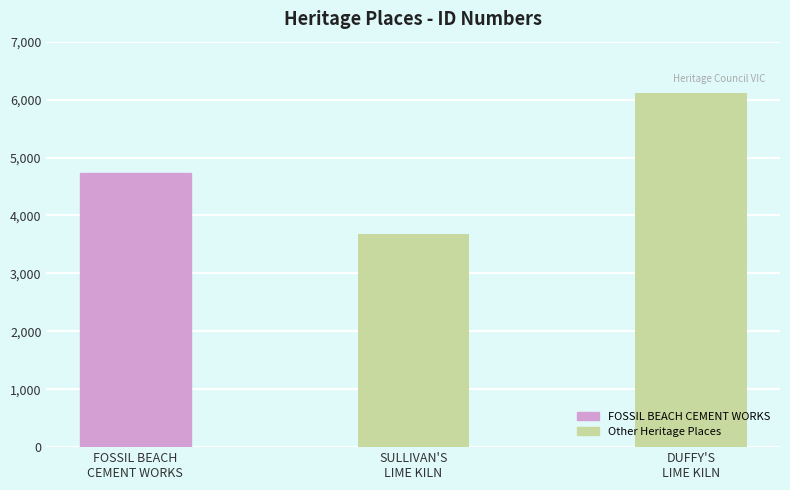

How many bars are there in total?

3